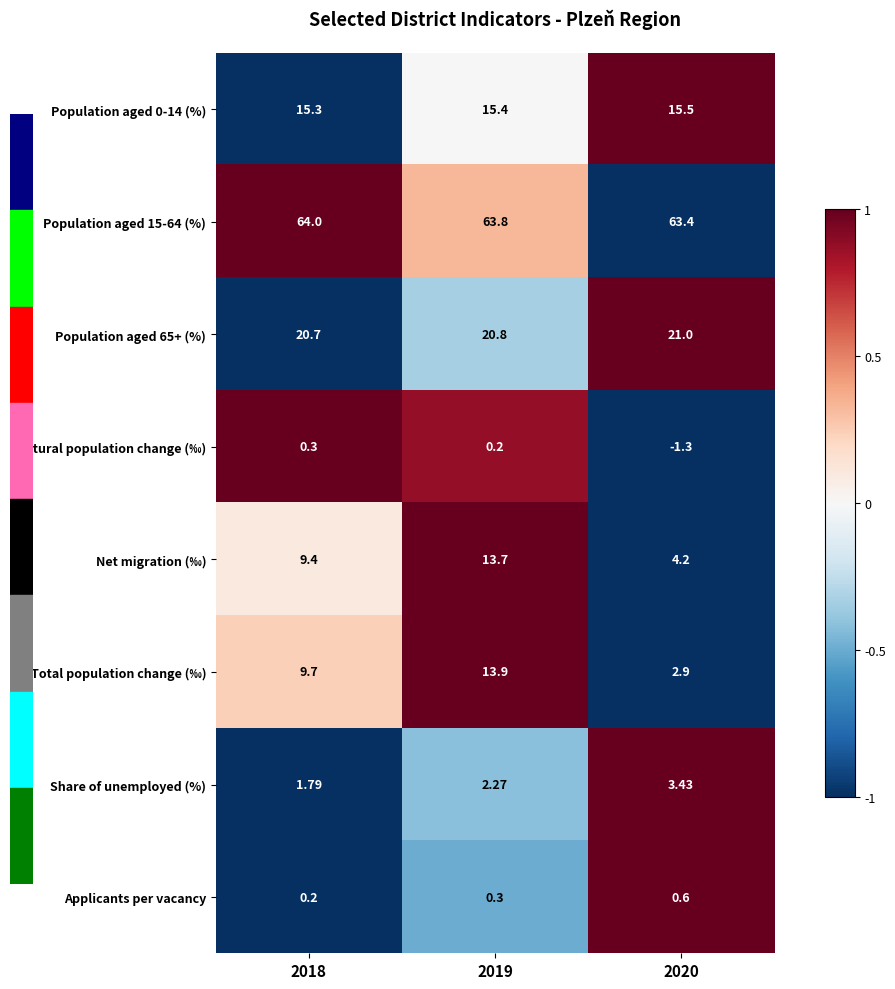

Which series has the widest spread of values?

Total population change (‰)